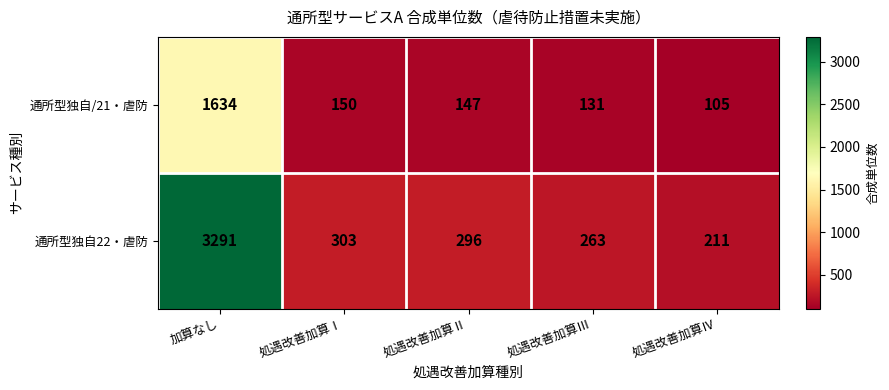

List the series in order of their overall mean, highest first.

通所型独自22・虐防, 通所型独自/21・虐防